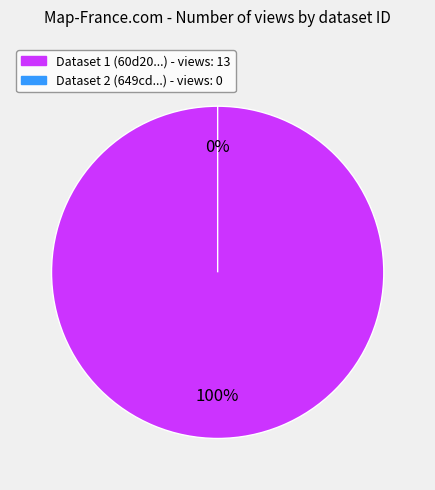

To the nearest percent, what portion does 60d201950781901dea633260 represent?

100%